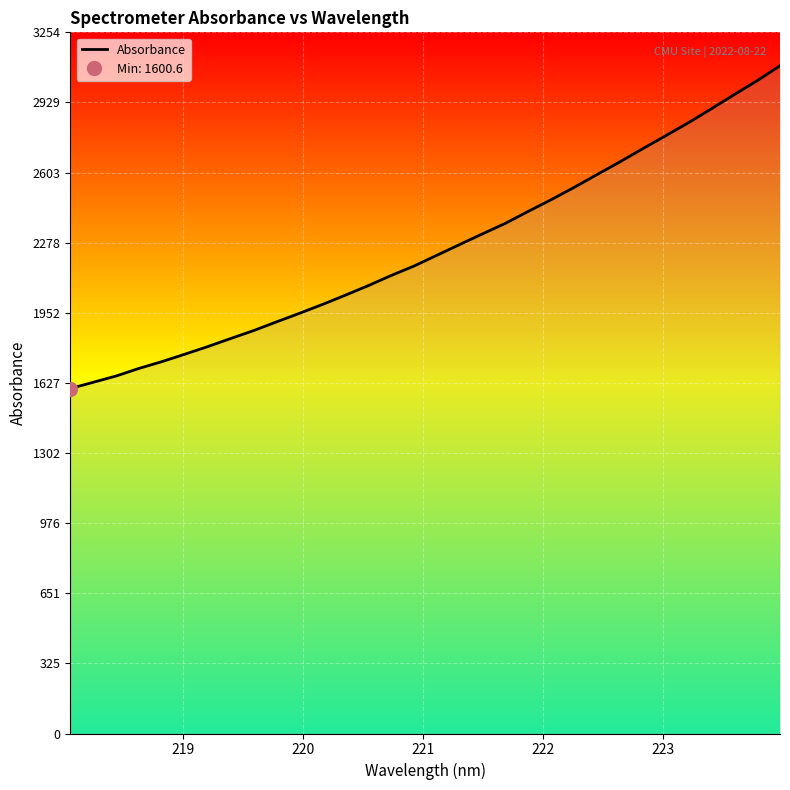

What is the lowest value of the Absorbance series?

1600.6